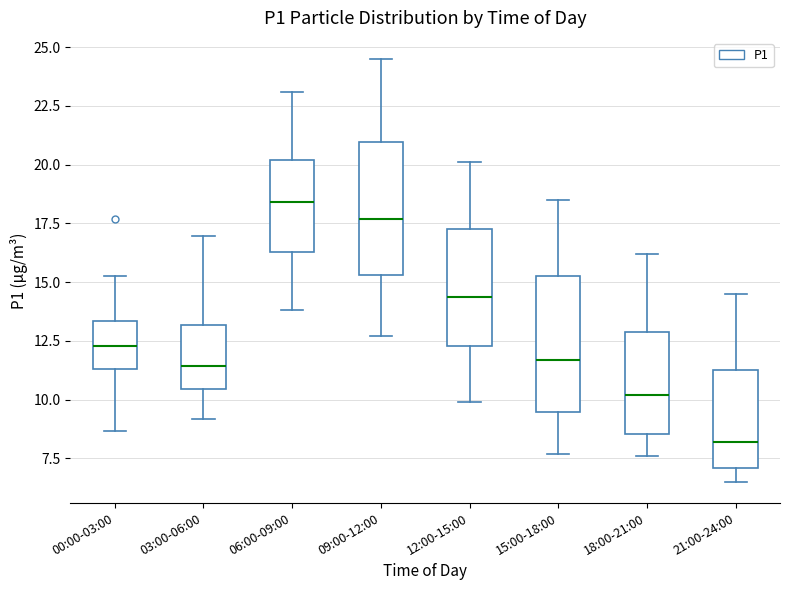

Where does the upper whisker of the box for 18:00-21:00 end on the y-axis? The values are not printed on the chart, so give them approximately, as read against the axis.

16.0